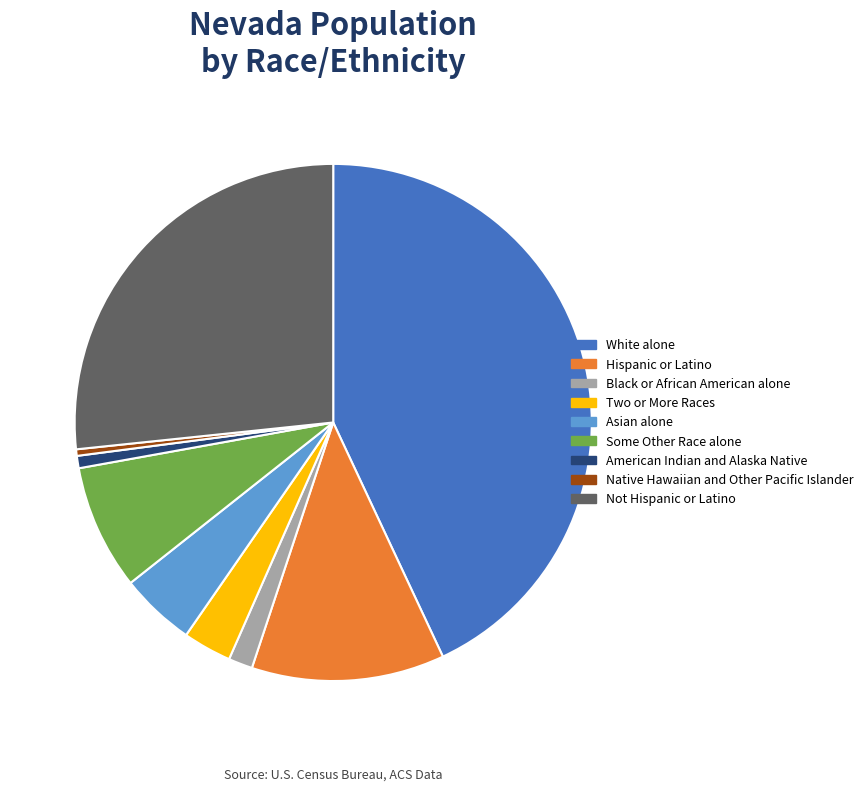

Combined, do Hispanic or Latino and Not Hispanic or Latino account for over 50%?

No